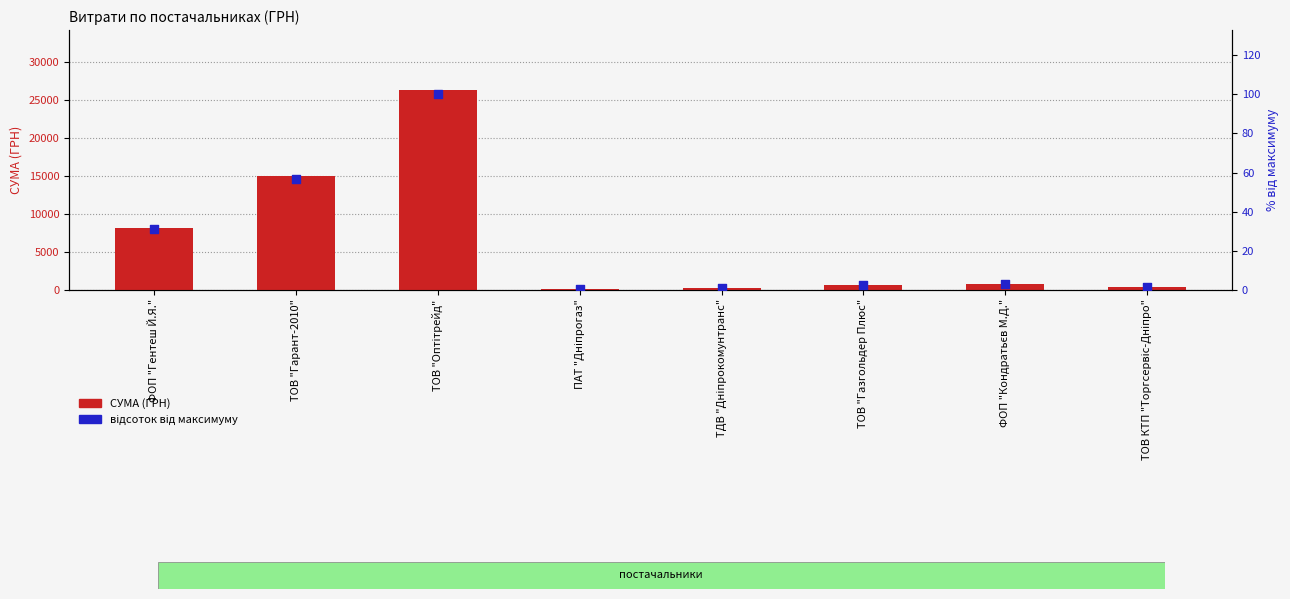

What is the total value across all series at ФОП "Кондратьєв М.Д."?

717.7